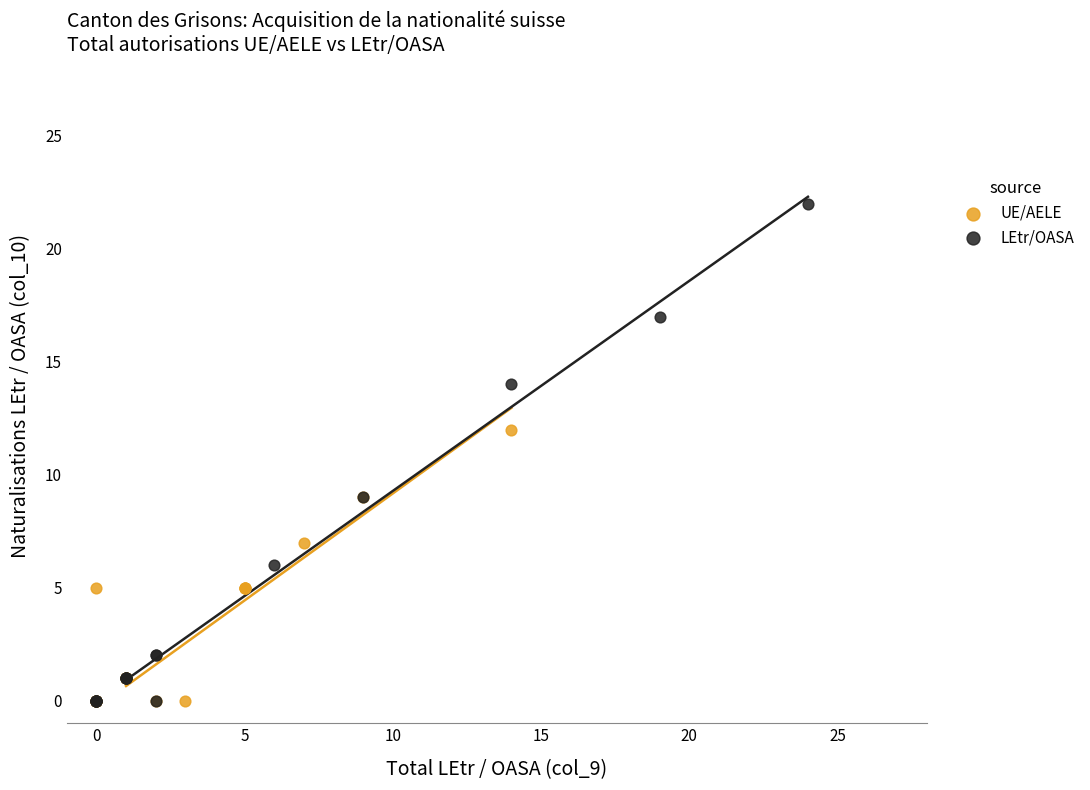

Which series has the widest spread of Y values?

LEtr/OASA